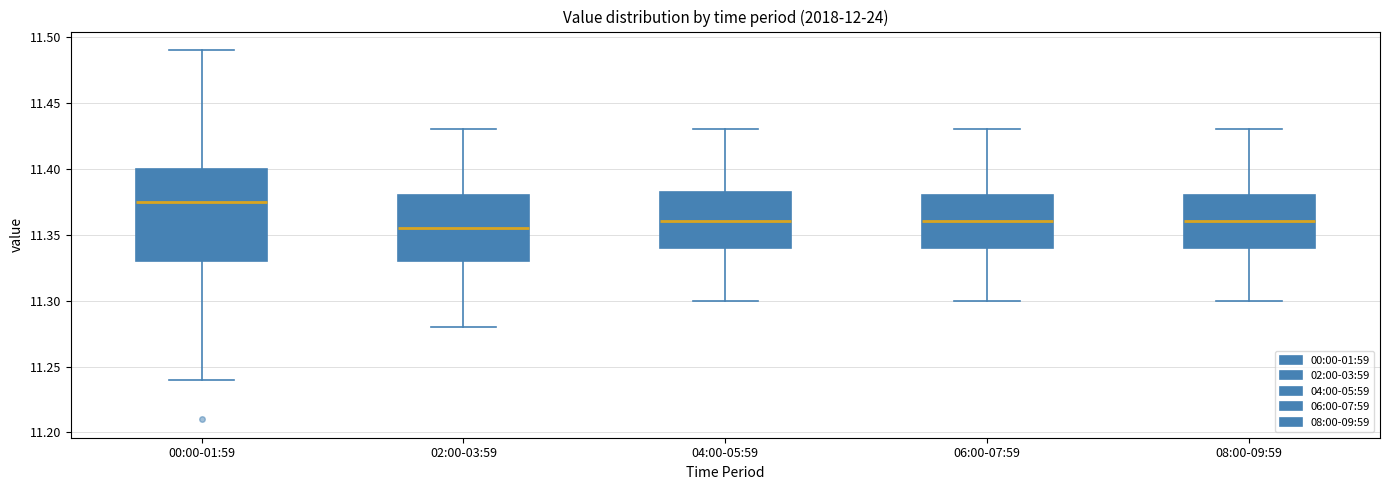

Reading left to right, transcribe this box plot: for each box, give where its median line is, the range the box spans, and where its two whiskers end, as read against the y-axis. The values are not printed on the chart, so give them approximately, as read against the axis.

00:00-01:59: median 11.375, box 11.330 to 11.400, whiskers 11.240 to 11.490
02:00-03:59: median 11.355, box 11.330 to 11.380, whiskers 11.280 to 11.430
04:00-05:59: median 11.360, box 11.340 to 11.385, whiskers 11.300 to 11.430
06:00-07:59: median 11.360, box 11.340 to 11.380, whiskers 11.300 to 11.430
08:00-09:59: median 11.360, box 11.340 to 11.380, whiskers 11.300 to 11.430